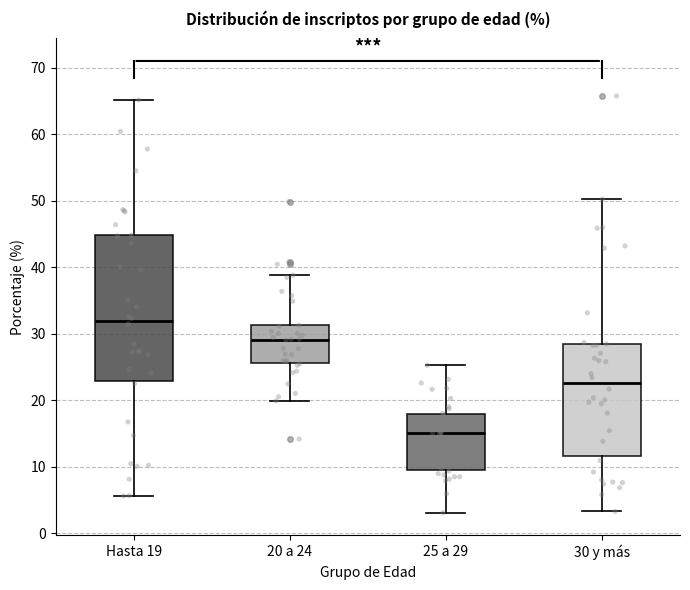

Reading left to right, read every box against the y-axis: the position of its median line, the range the box covers, and the ends of its whiskers. The values are not printed on the chart, so give them approximately, as read against the axis.

Hasta 19: median 32, box 23 to 45, whiskers 6 to 65
20 a 24: median 29, box 26 to 31, whiskers 20 to 39
25 a 29: median 15, box 9 to 18, whiskers 3 to 25
30 y más: median 23, box 12 to 28, whiskers 3 to 50